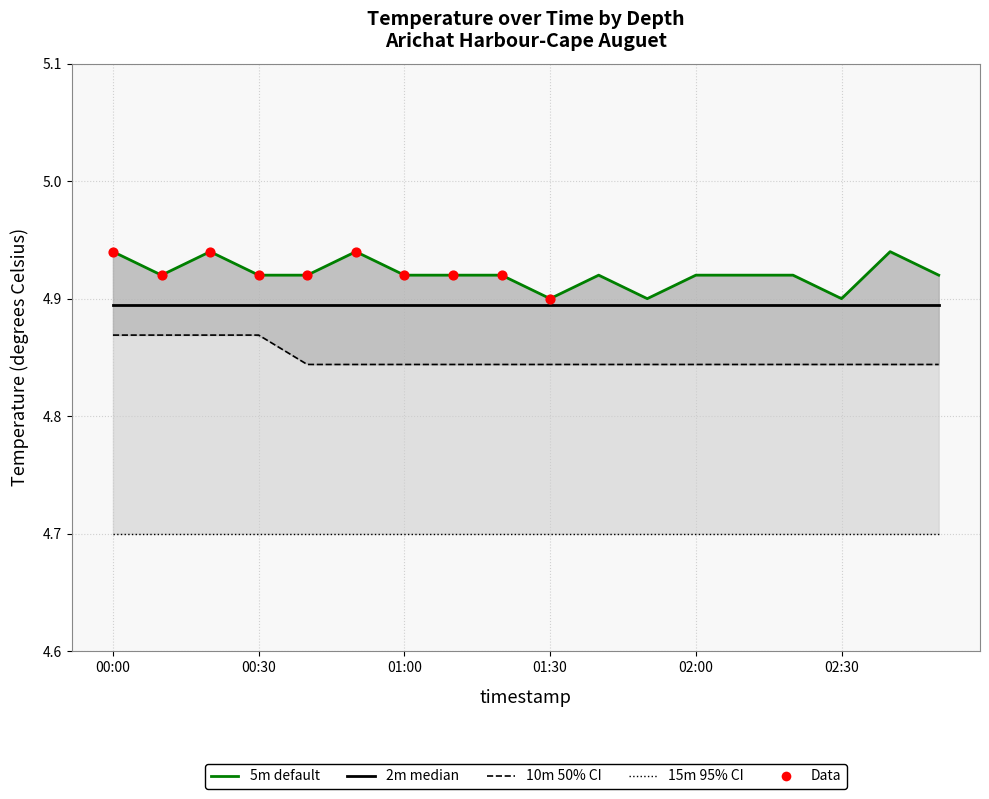

At how many categories does at least one series exceed 4?

18